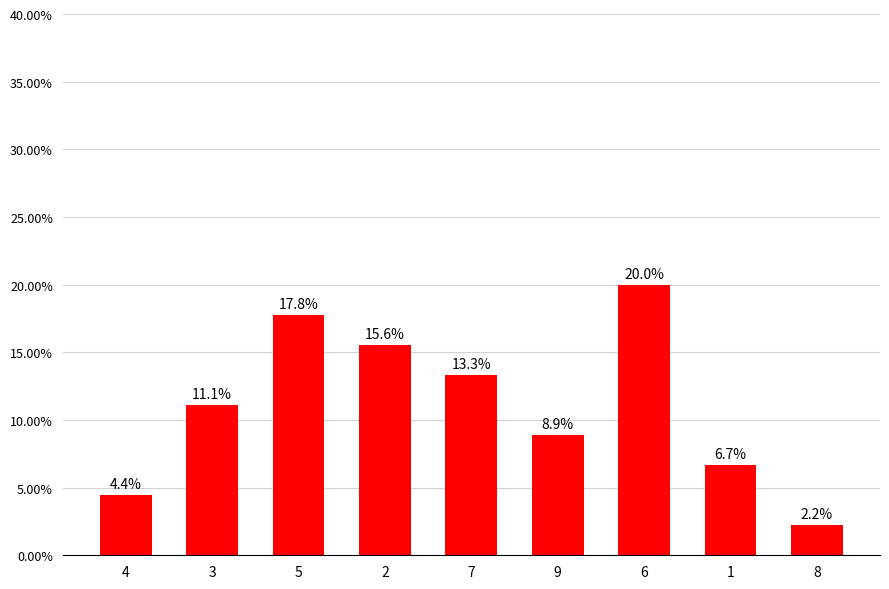

How many data points are less than 11?

4